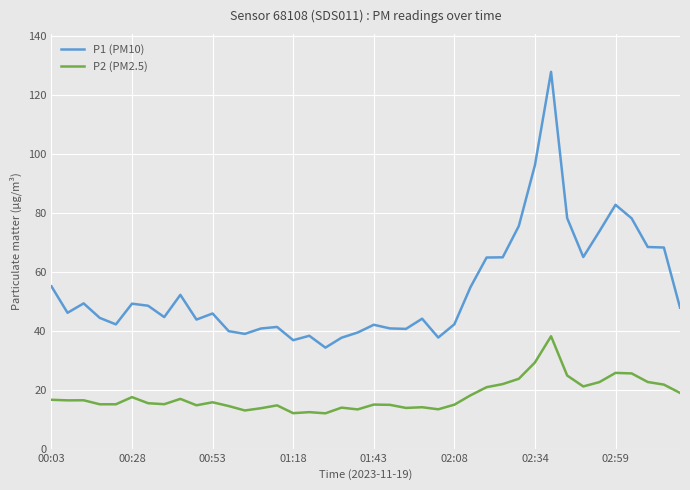

True or false: P1 (PM10) and P2 (PM2.5) intersect in this chart.

False